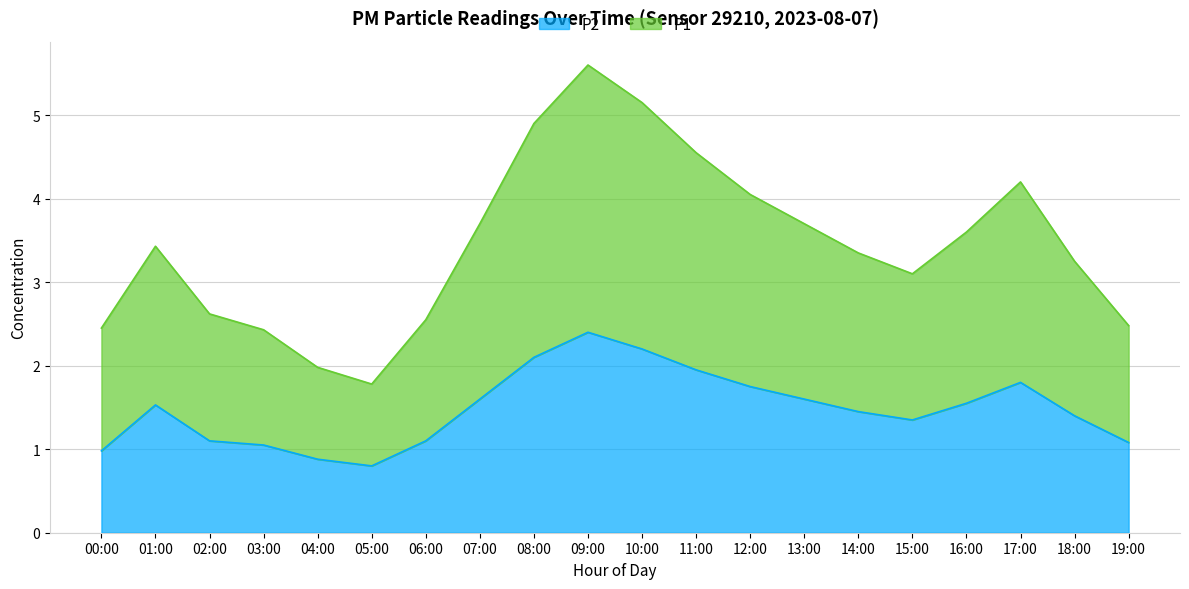

In P2, how many points are lower than both neighbors (excluding endpoints)?

2